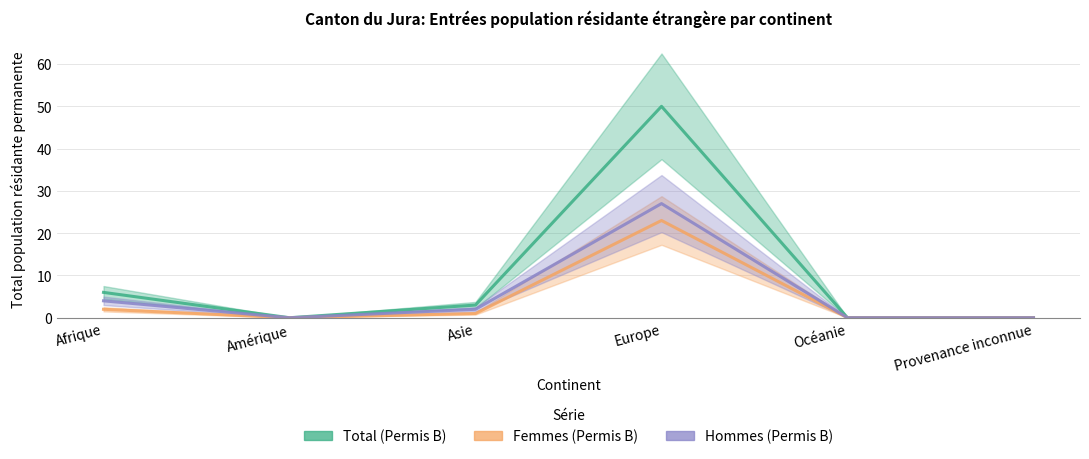

How many data points in Femmes (Permis B) are less than 1?

3